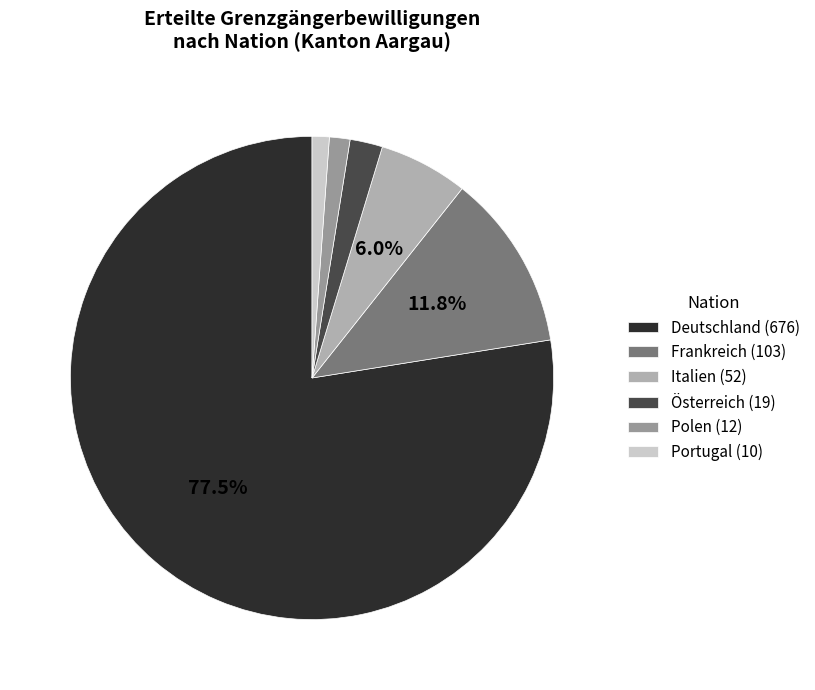

How many slices are in this pie chart?

6